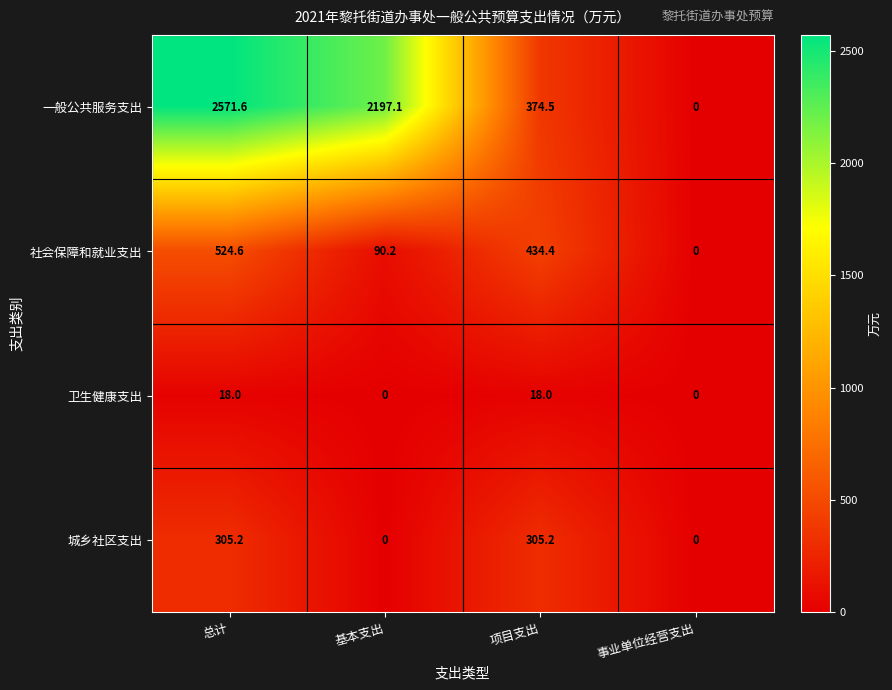

What is the maximum value for 城乡社区支出?

305.2